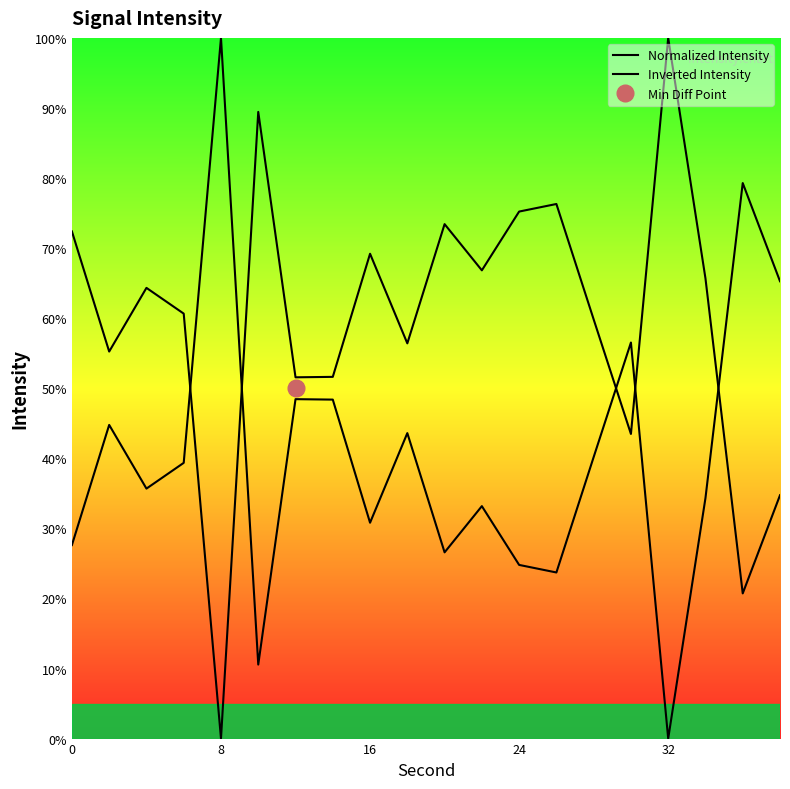

Count the number of data series in this chart.

2